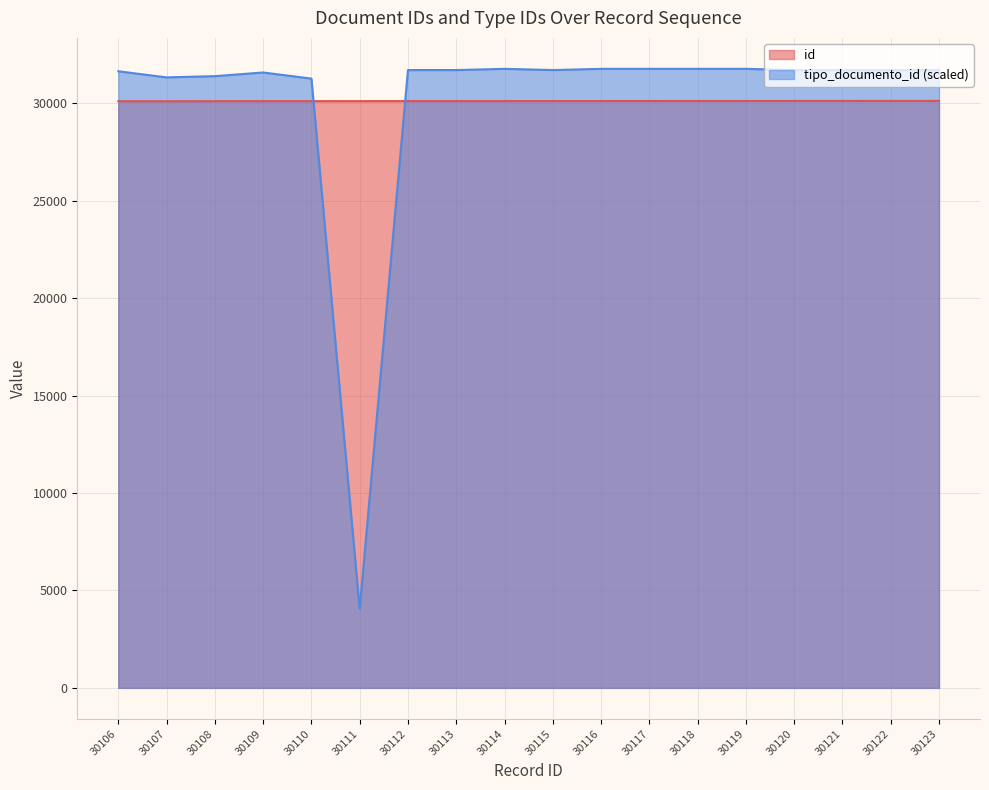

What are all the series names shown in the legend?

id, tipo_documento_id